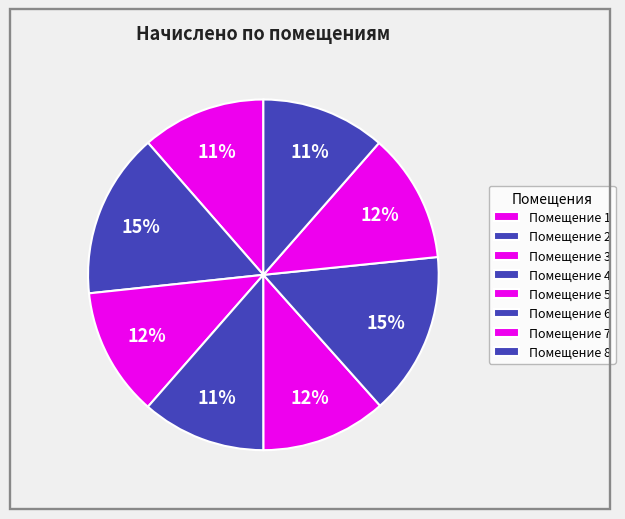

How many slices are in this pie chart?

8